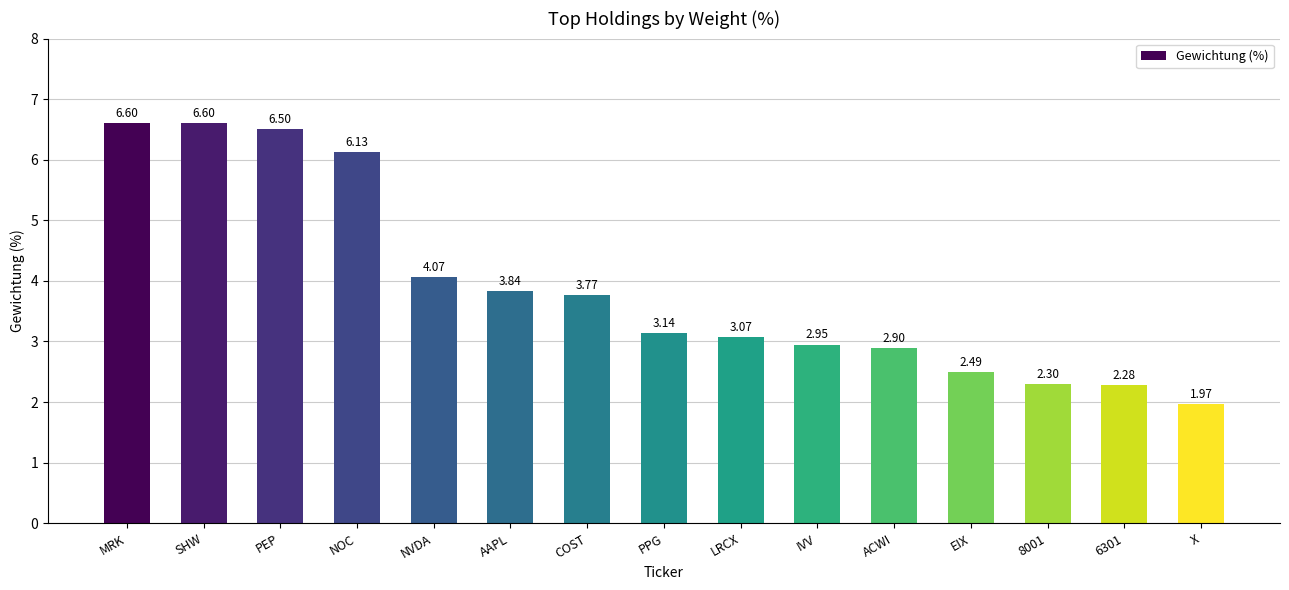

At which label does the data first exceed 3?

MRK